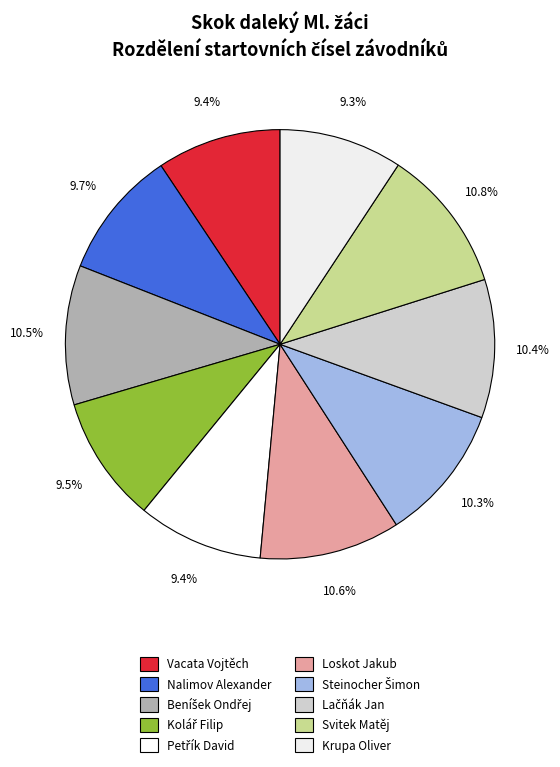

To the nearest percent, what is the average slice percentage?

10%